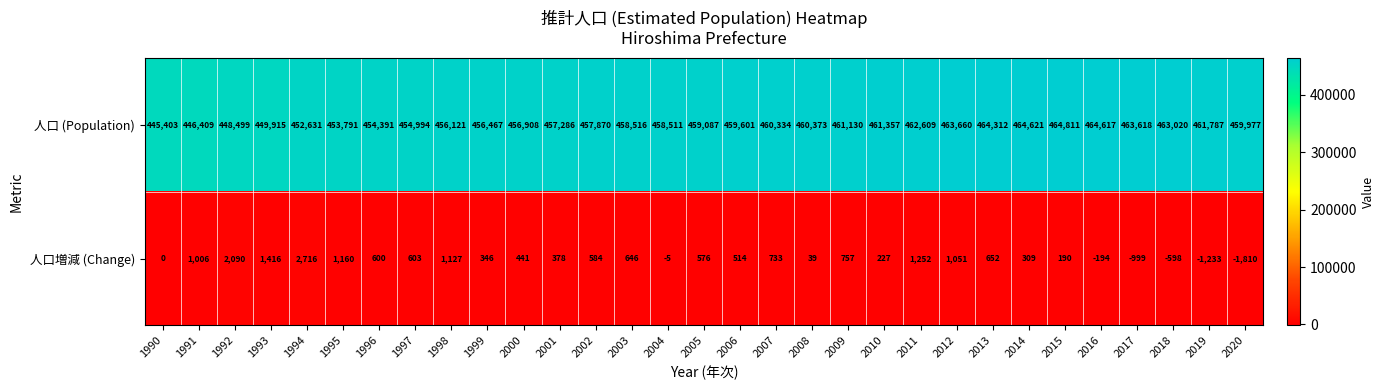

The value of 人口増減 (Change) at 2000 is 441. True or false?

True